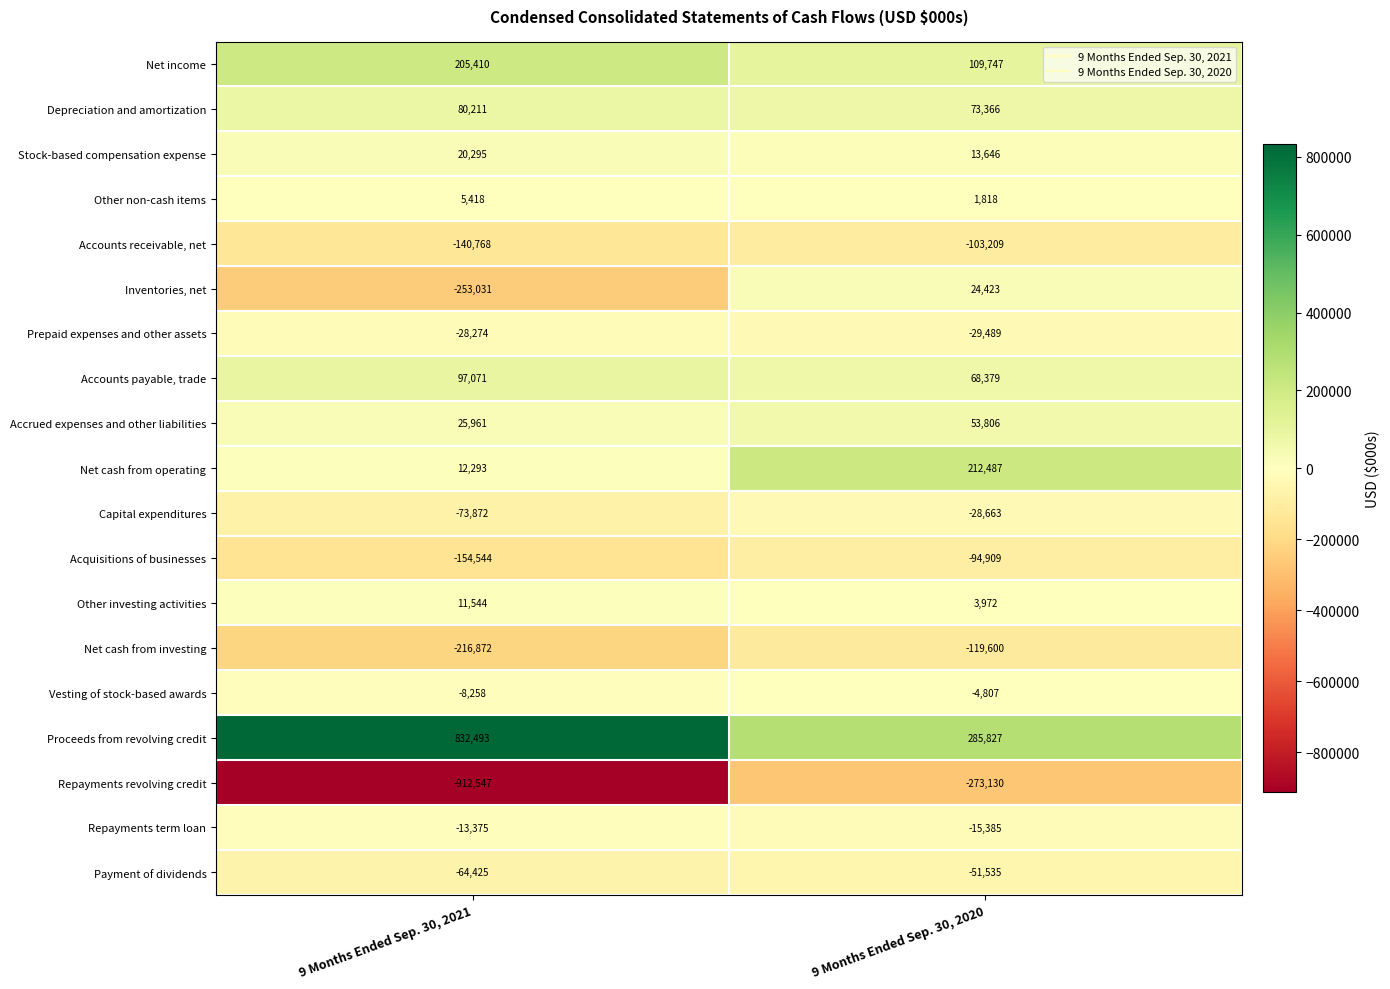

True or false: Inventories, net has a value of 7800 at 9 Months Ended Sep. 30, 2020.

False